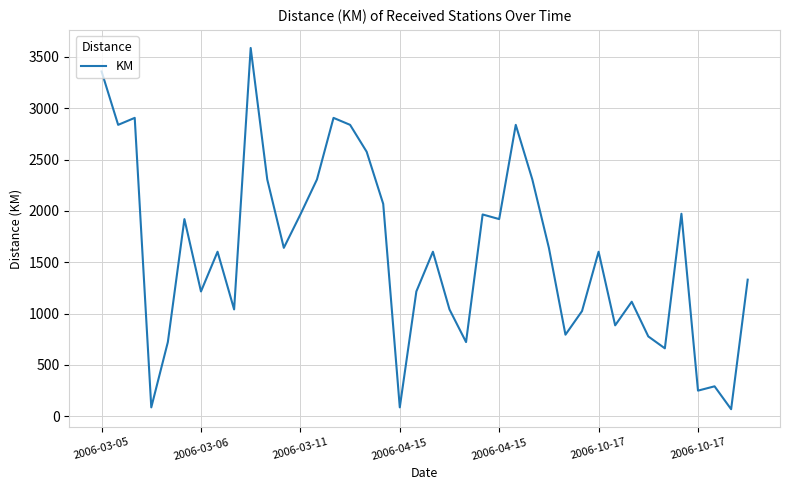

What is the difference between the second highest and second lowest values?

3272